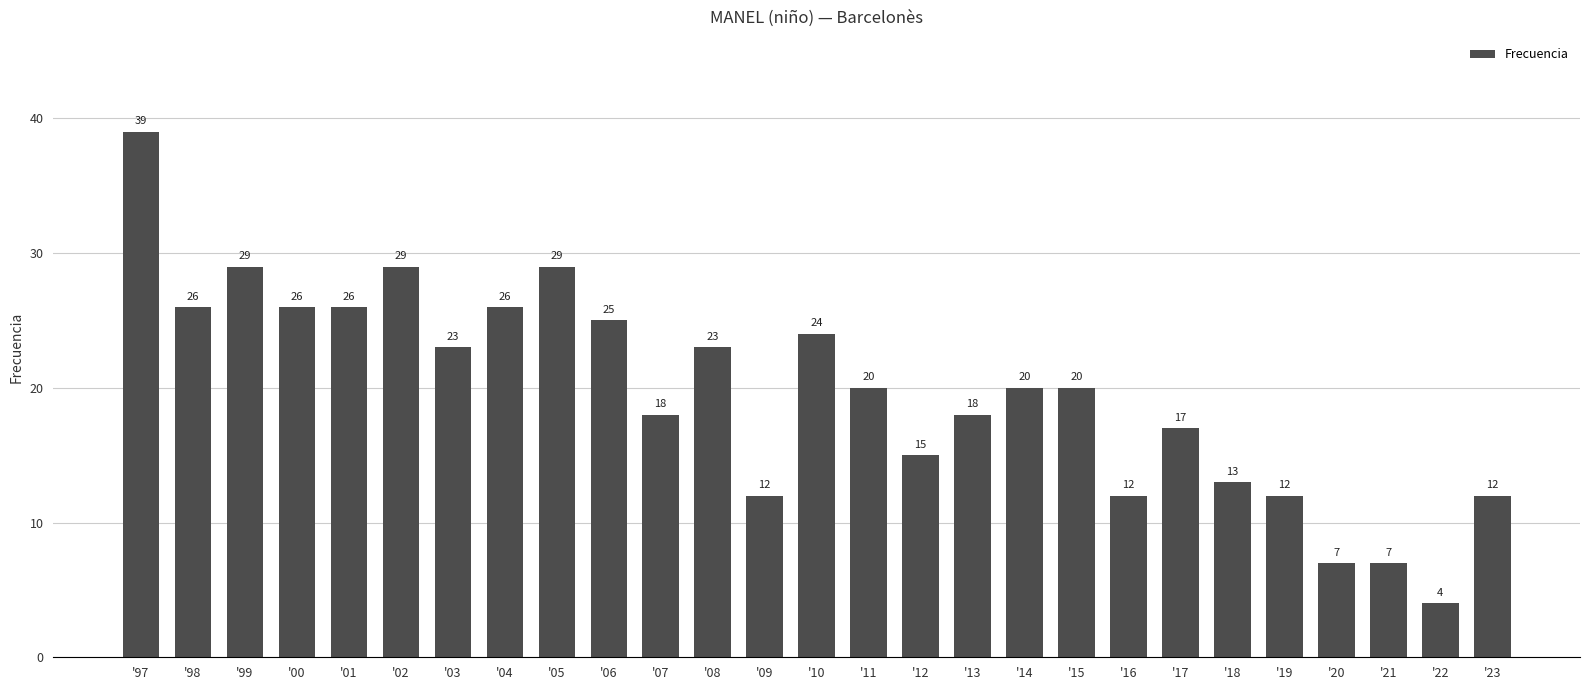

Is it true that the value at '18 is 5?

False